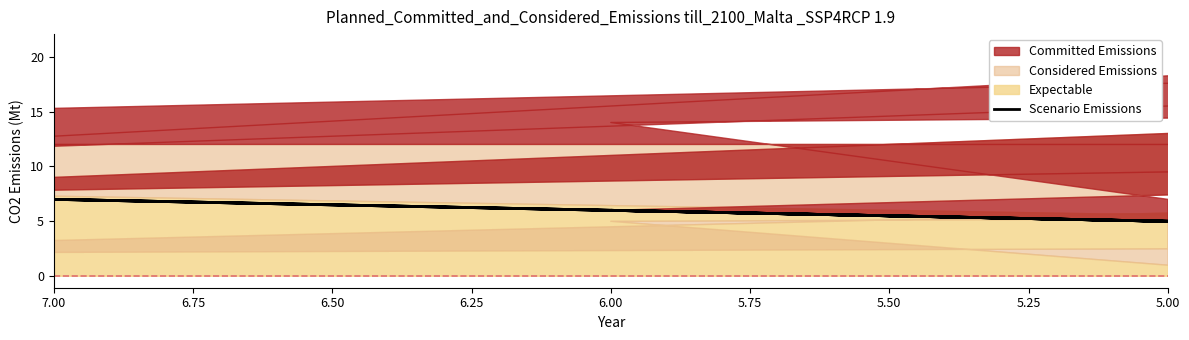

Which label corresponds to the smallest value in the chart?

6.50